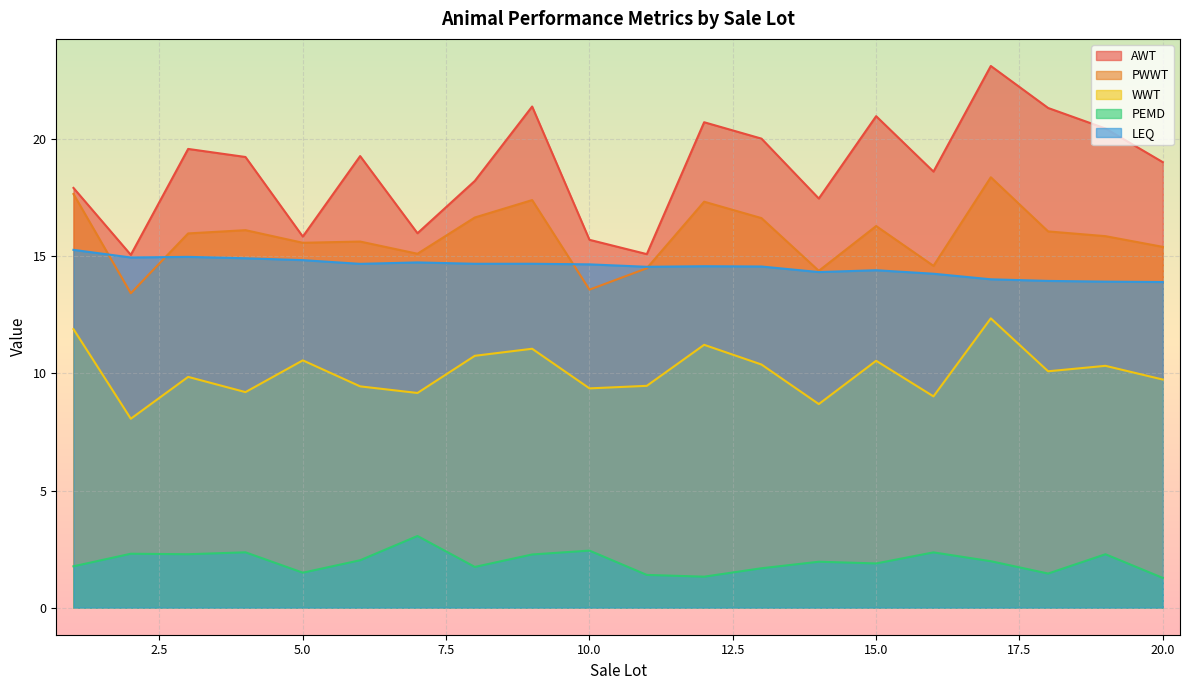

The value of AWT at 19 is 29.3. True or false?

False